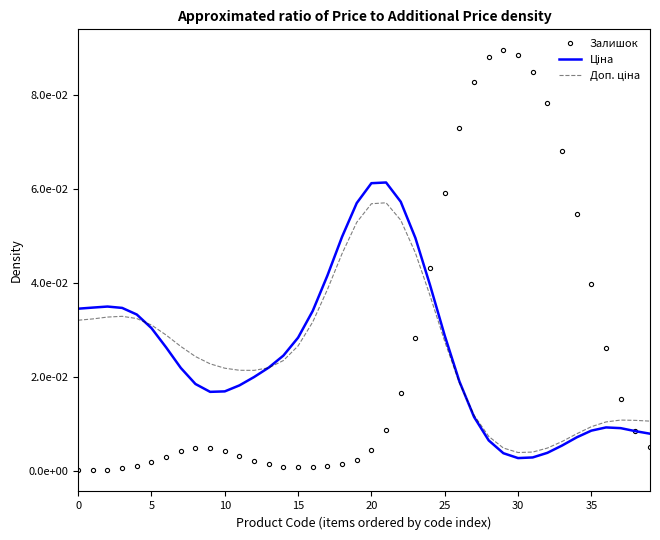

What is the label of the 34th point from the left?

33